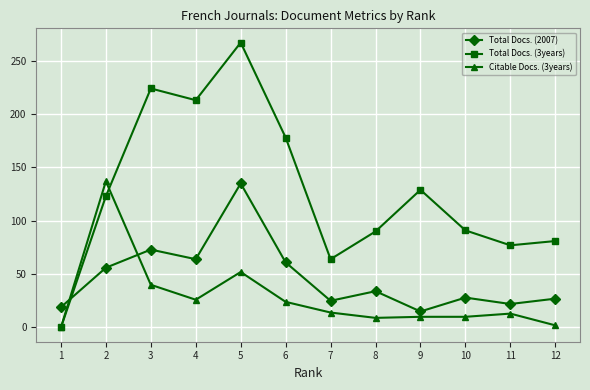

Which series has the largest total across all categories?

Total Docs. (3years)